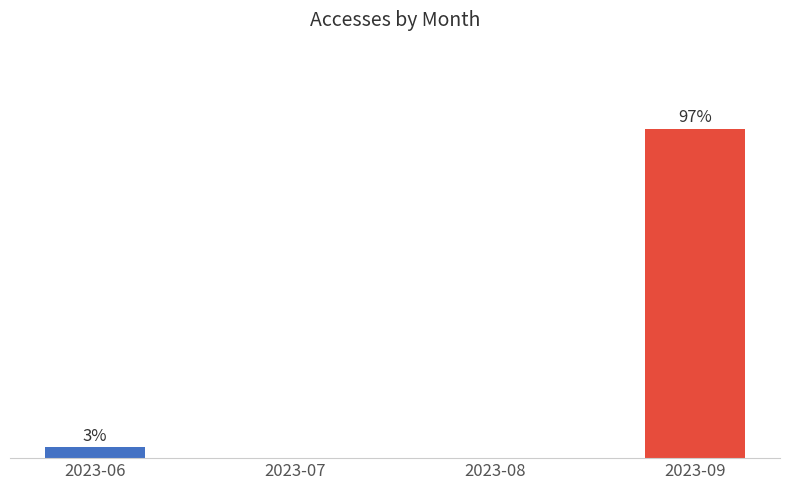

Which has a higher value, 2023-08 or 2023-09?

2023-09